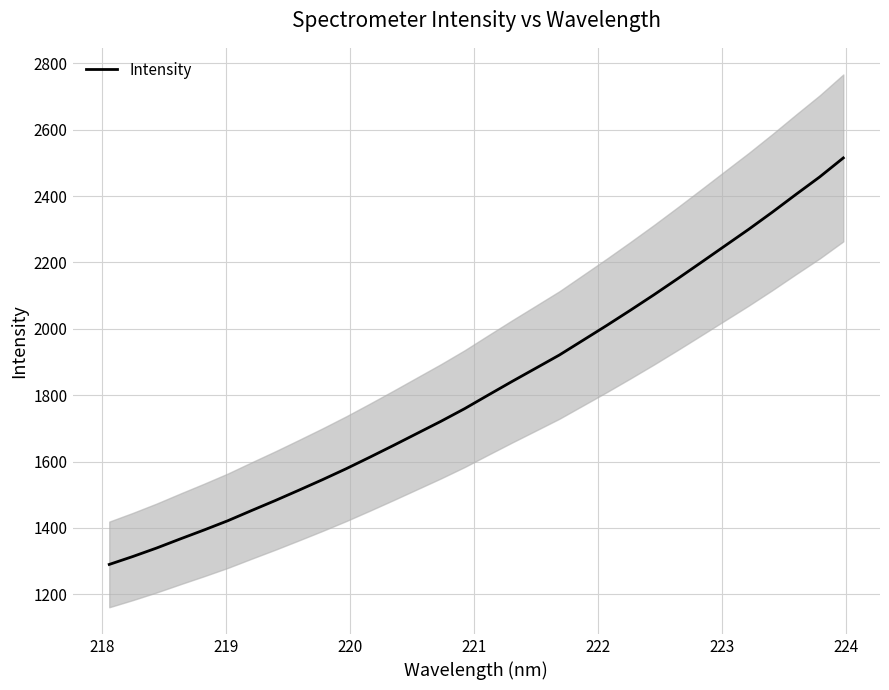

How many distinct data groups are displayed?

1